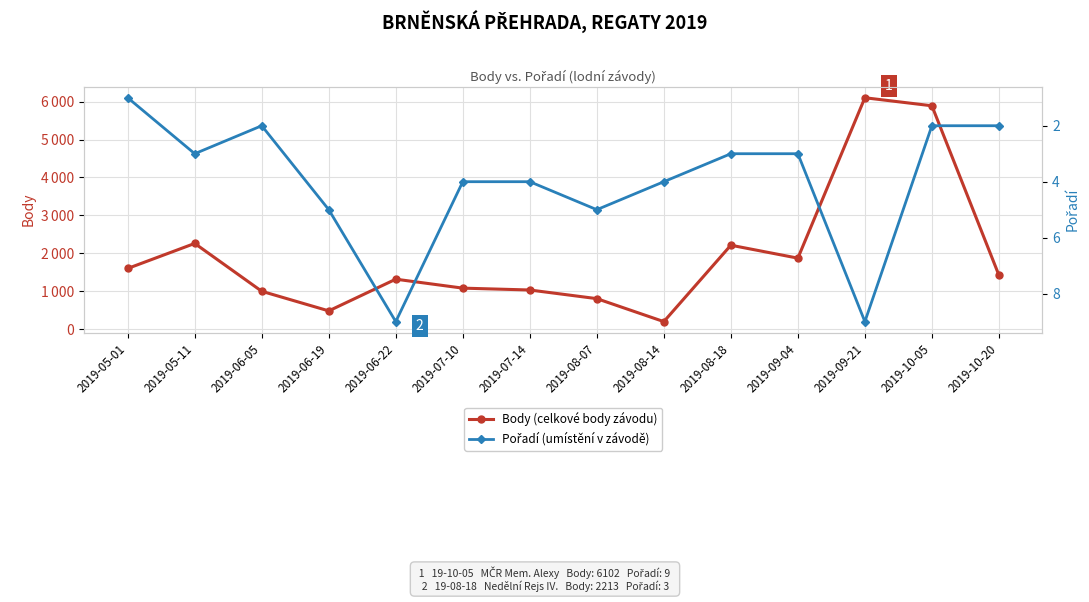

At which category does Body reach its first local peak?

2019-05-11